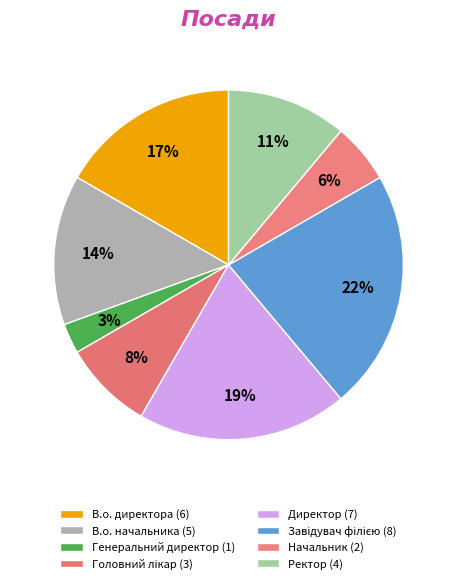

Do Генеральний директор and Головний лікар together represent more than half of the pie?

No